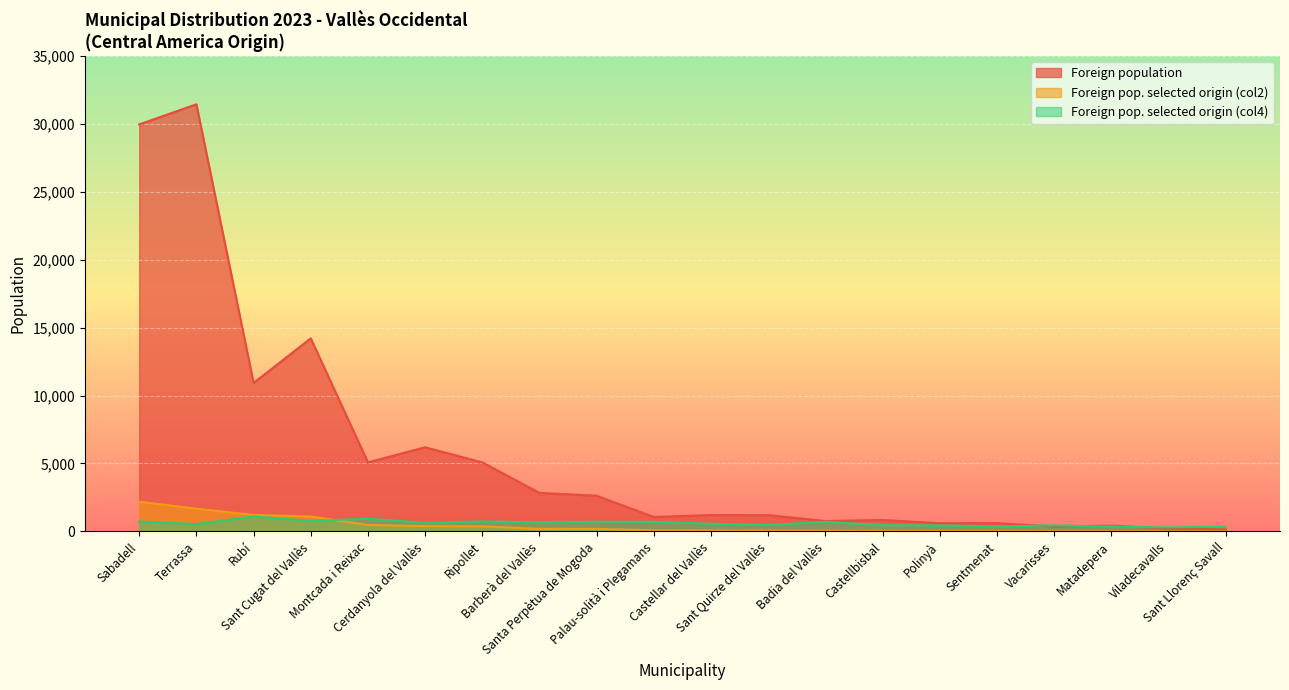

The Foreign population series shows 398 at Castellar del Vallès. True or false?

False